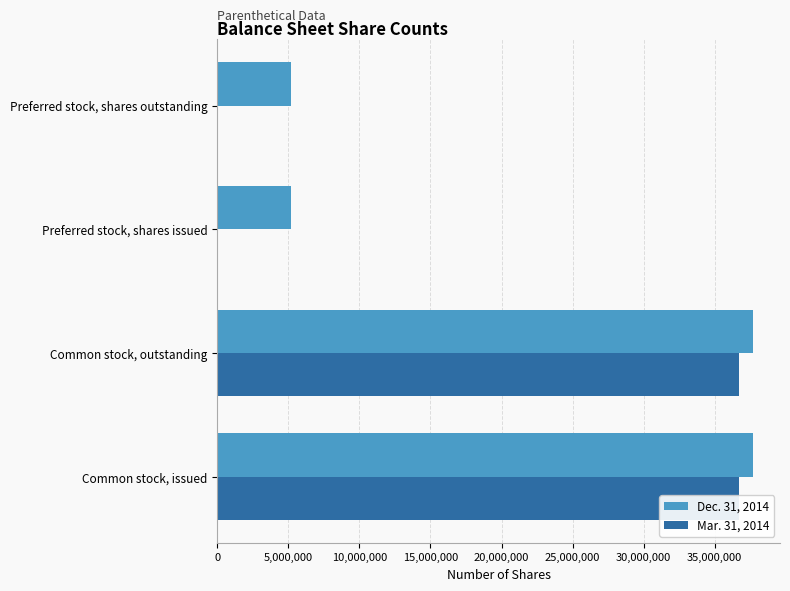

Does the chart contain stacked bars?

No